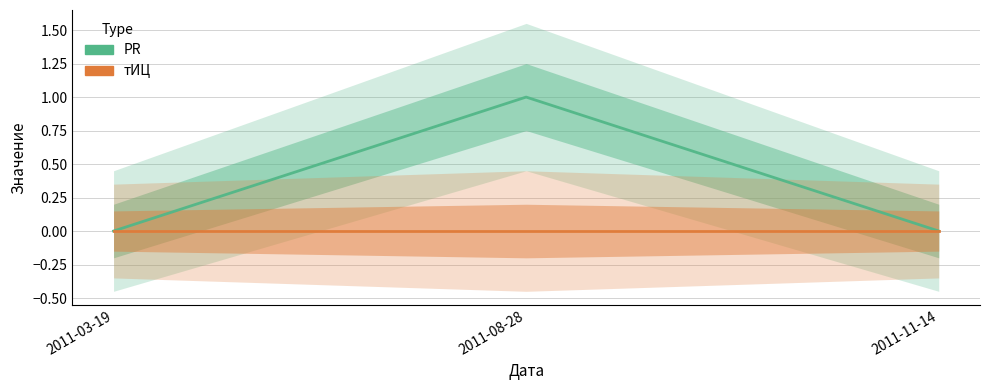

Where is тИЦ nearest to the value 0?

2011-03-19